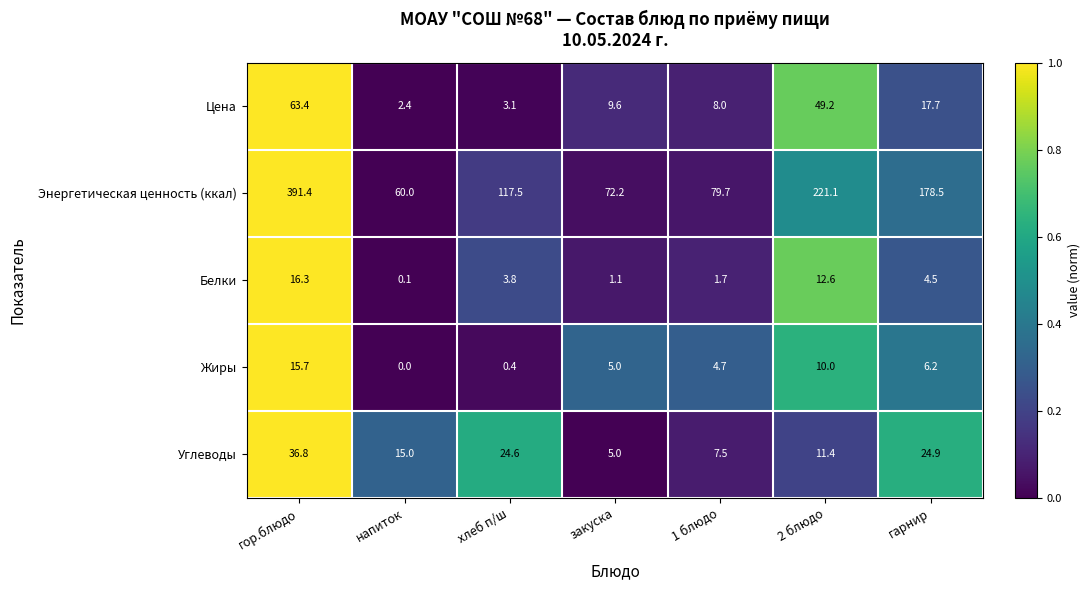

Rank the series at 1 блюдо from lowest to highest value.

Белки, Жиры, Углеводы, Цена, Энергетическая ценность (ккал)